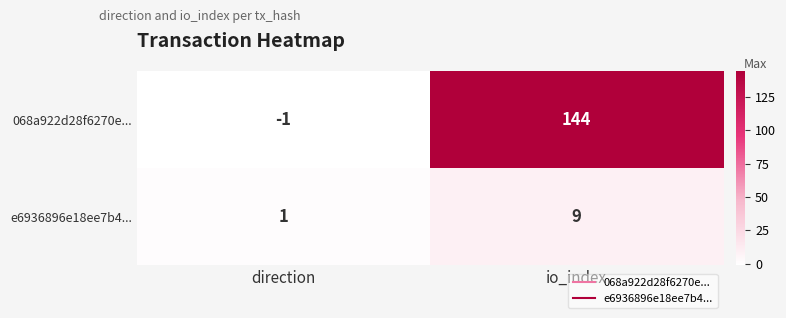

What is the maximum value shown in the chart?

144